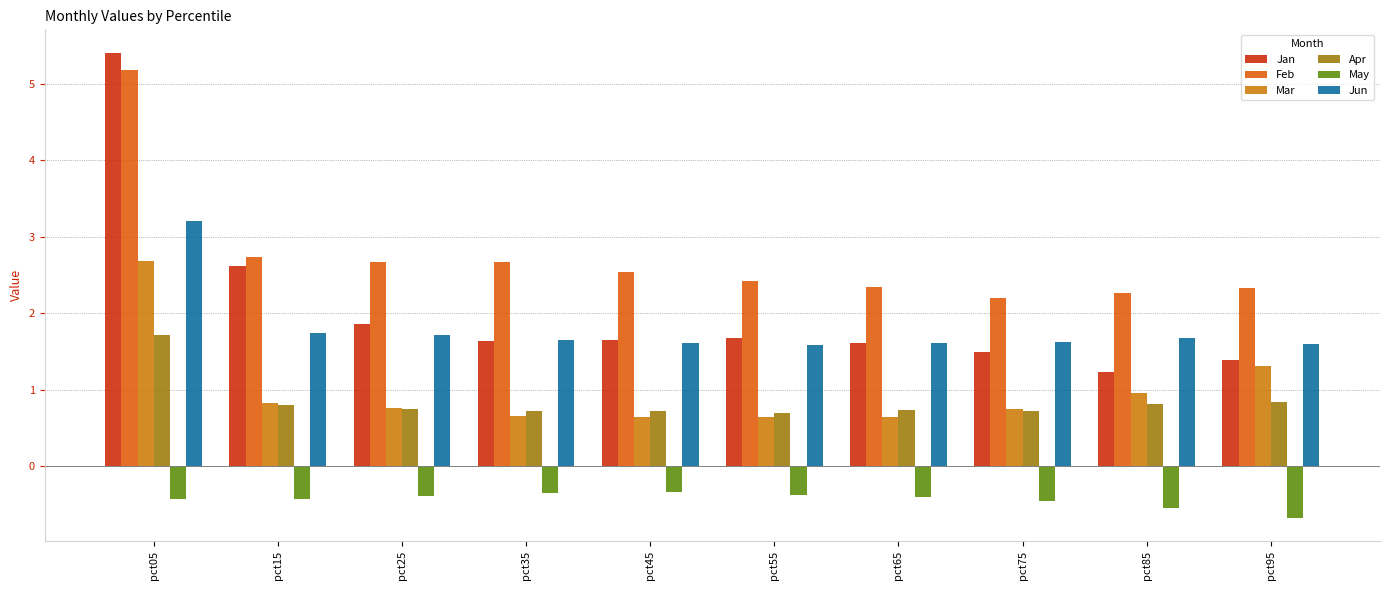

What is the difference between the second highest and second lowest values in the May series?

0.2